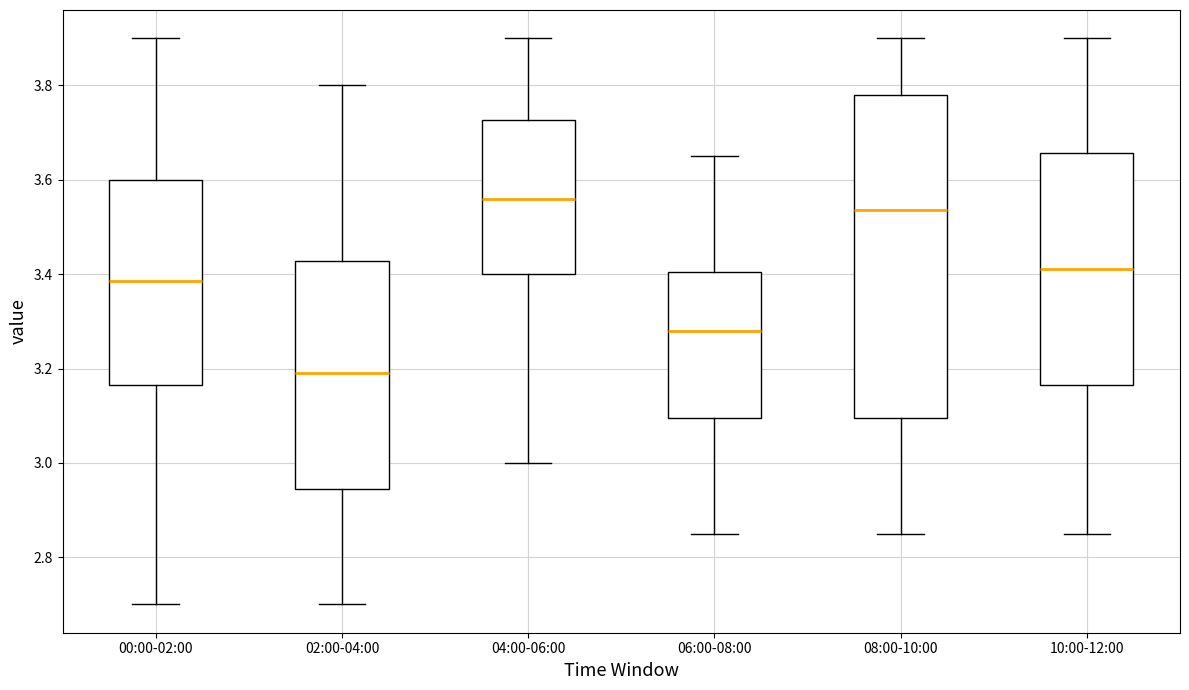

Reading left to right, transcribe this box plot: for each box, give where its median line is, the range the box spans, and where its two whiskers end, as read against the y-axis. The values are not printed on the chart, so give them approximately, as read against the axis.

00:00-02:00: median 3.38, box 3.16 to 3.60, whiskers 2.70 to 3.90
02:00-04:00: median 3.20, box 2.94 to 3.42, whiskers 2.70 to 3.80
04:00-06:00: median 3.56, box 3.40 to 3.72, whiskers 3.00 to 3.90
06:00-08:00: median 3.28, box 3.10 to 3.40, whiskers 2.86 to 3.66
08:00-10:00: median 3.54, box 3.10 to 3.78, whiskers 2.86 to 3.90
10:00-12:00: median 3.42, box 3.16 to 3.66, whiskers 2.86 to 3.90